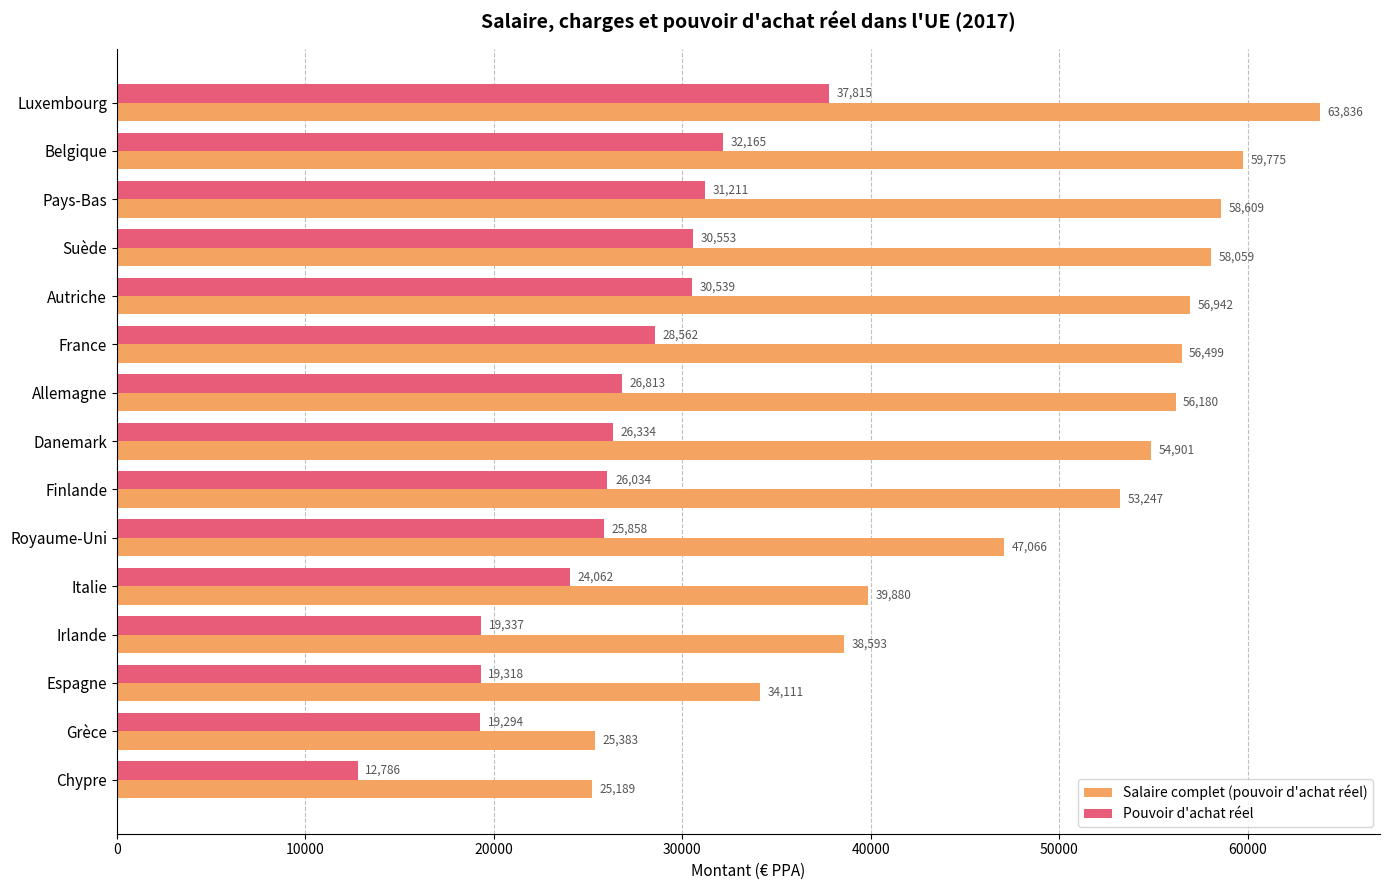

What is the average value of the Pouvoir d'achat réel series?

26045.4